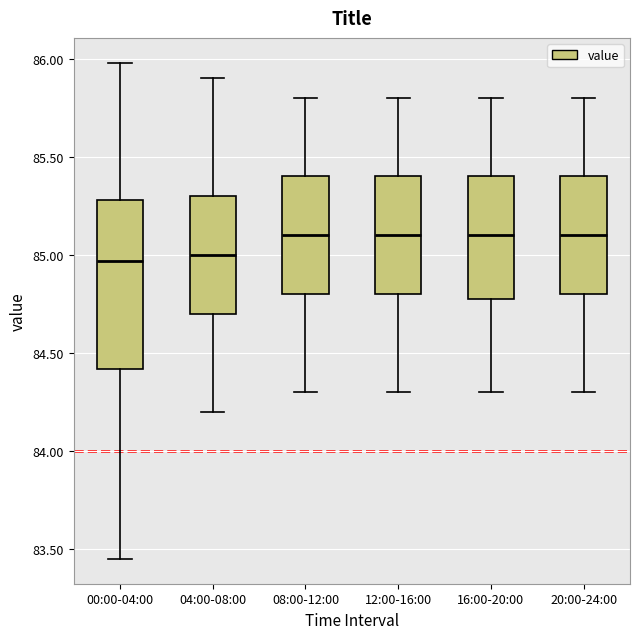

Reading left to right, read every box against the y-axis: the position of its median line, the range the box covers, and the ends of its whiskers. The values are not printed on the chart, so give them approximately, as read against the axis.

00:00-04:00: median 84.95, box 84.40 to 85.30, whiskers 83.45 to 86.00
04:00-08:00: median 85.00, box 84.70 to 85.30, whiskers 84.20 to 85.90
08:00-12:00: median 85.10, box 84.80 to 85.40, whiskers 84.30 to 85.80
12:00-16:00: median 85.10, box 84.80 to 85.40, whiskers 84.30 to 85.80
16:00-20:00: median 85.10, box 84.80 to 85.40, whiskers 84.30 to 85.80
20:00-24:00: median 85.10, box 84.80 to 85.40, whiskers 84.30 to 85.80